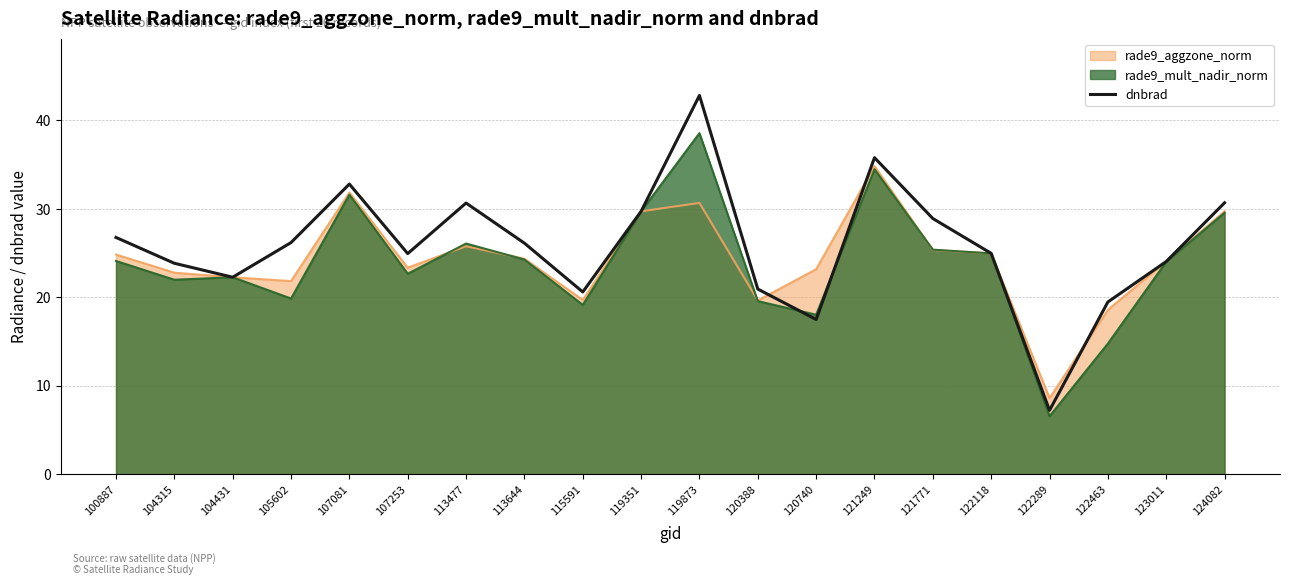

Does the chart display data point markers on the line(s)?

No